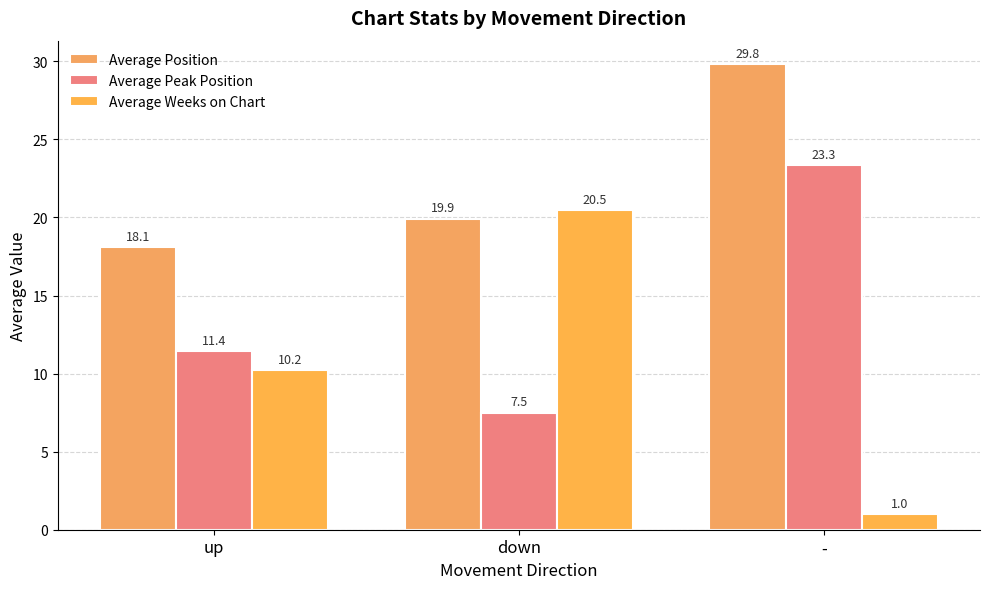

How many data points in Average Weeks on Chart are less than 10?

1